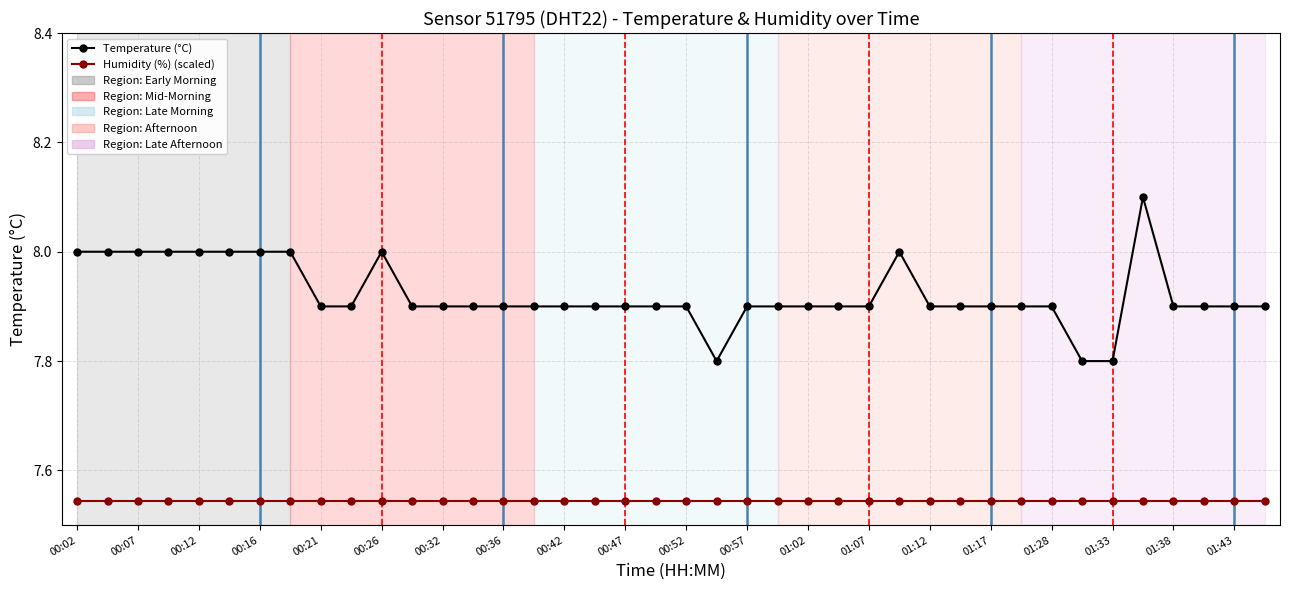

What is the value of the Temperature (°C) point at the 14th from the left?

7.9